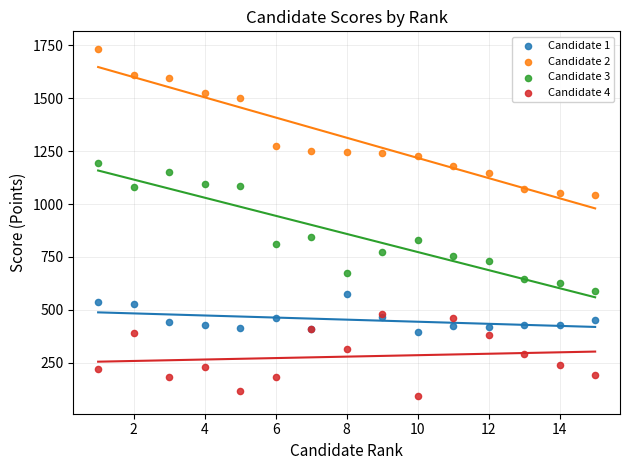

What are all the series names shown in the legend?

Candidate 1, Candidate 2, Candidate 3, Candidate 4